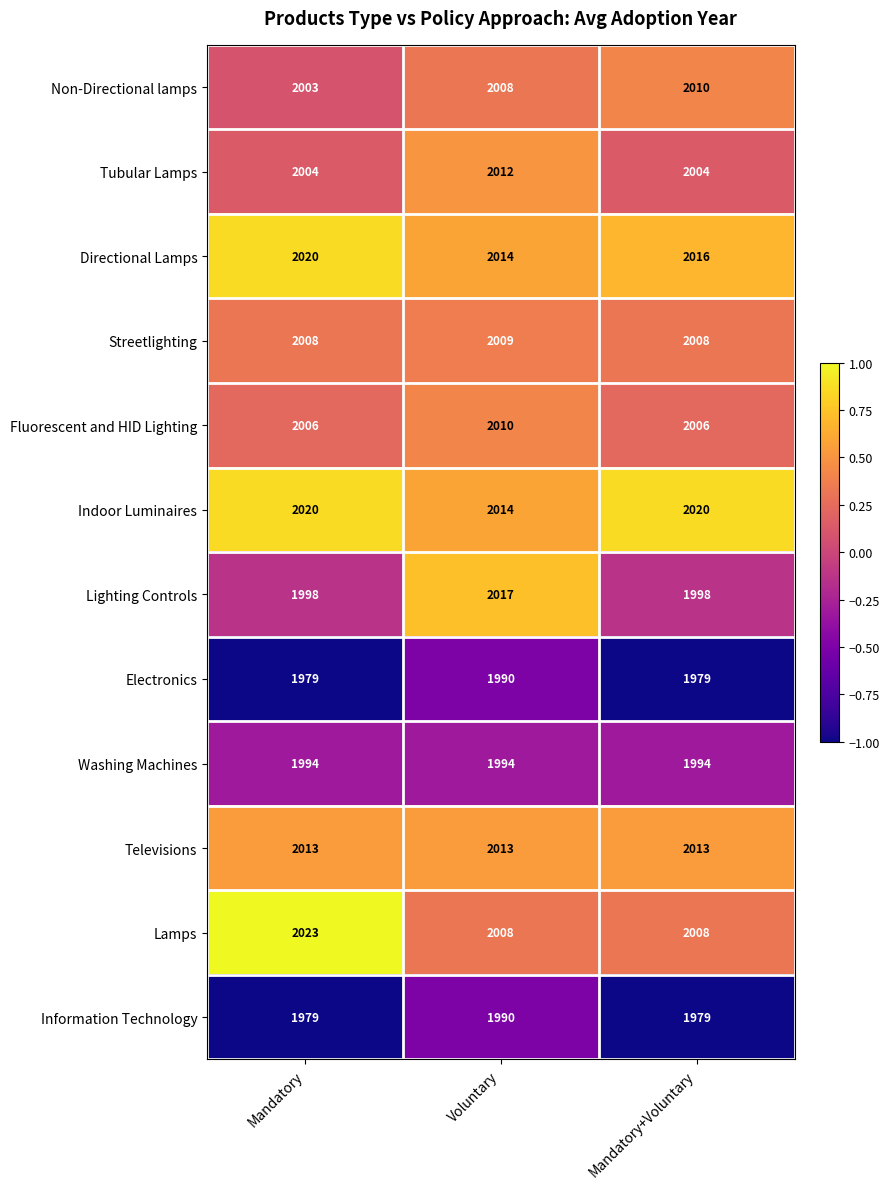

What is the sum of the Washing Machines values at Mandatory+Voluntary and Voluntary?

3988